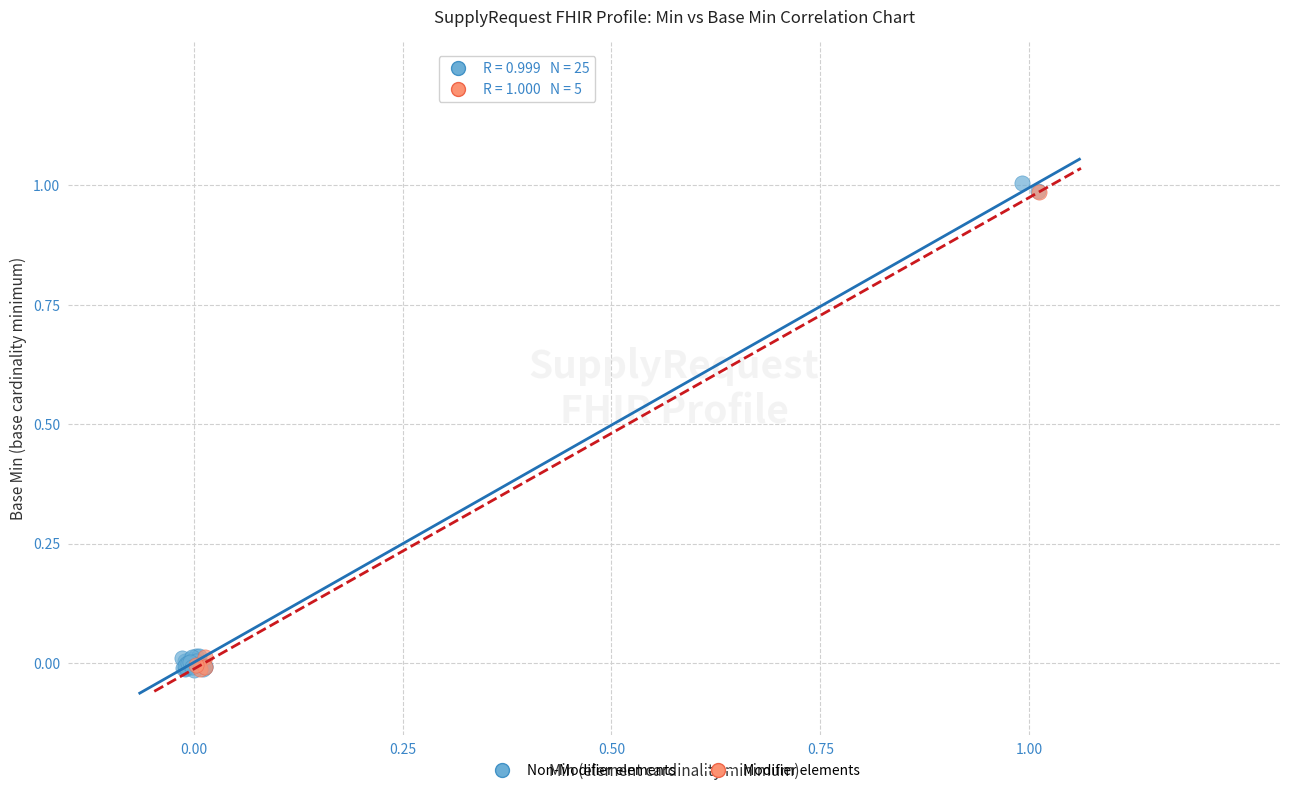

What are all the series names shown in the legend?

Non-Modifier elements, Modifier elements